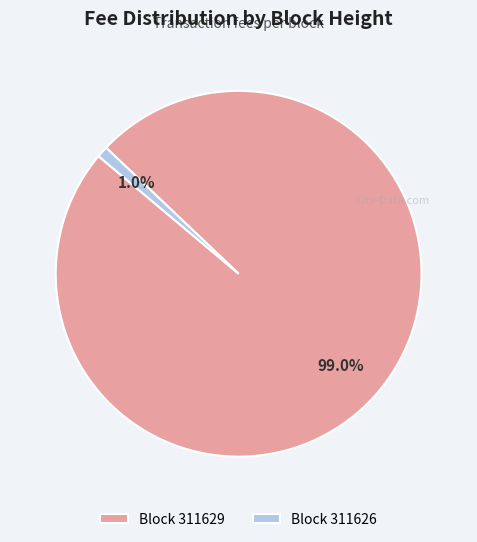

Count the number of slices in the pie.

2